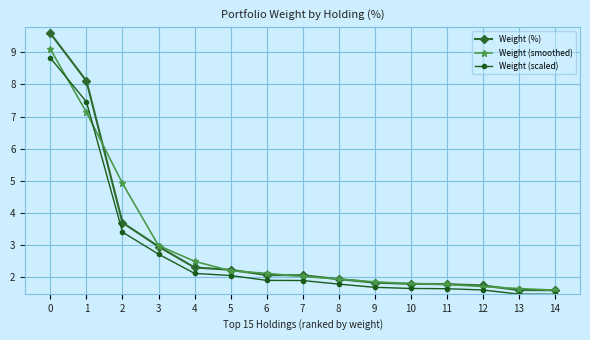

Which series has the widest spread of values?

Weight (%)